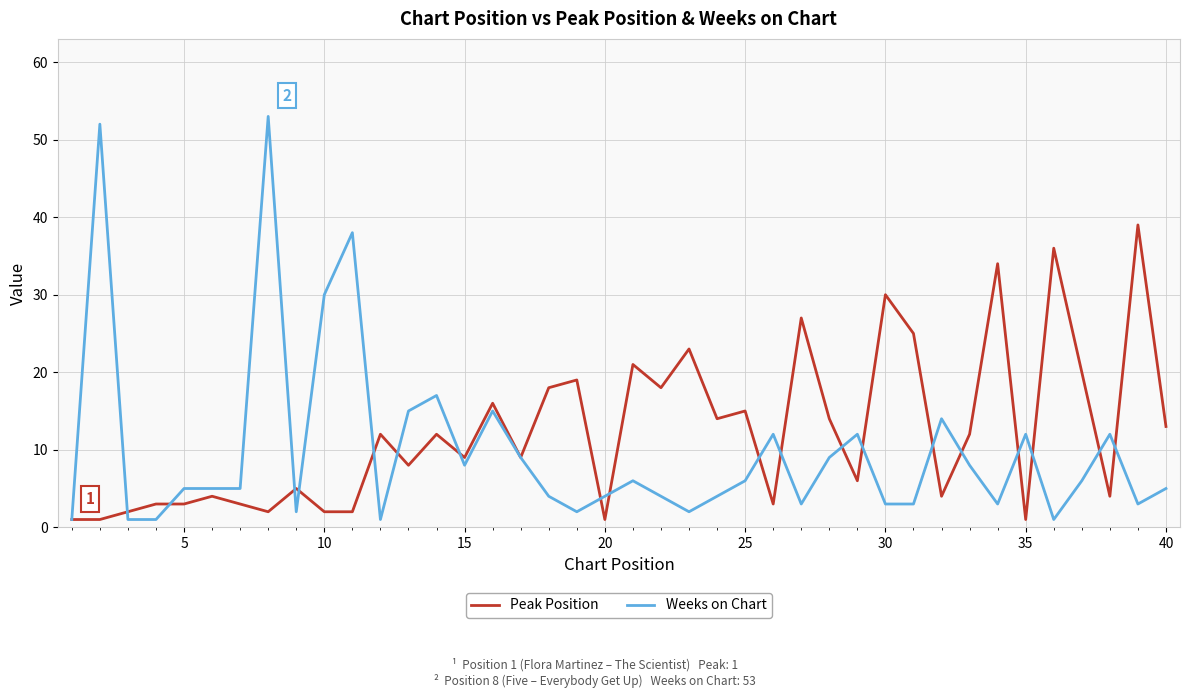

What is the sum of all Peak Position values?

491